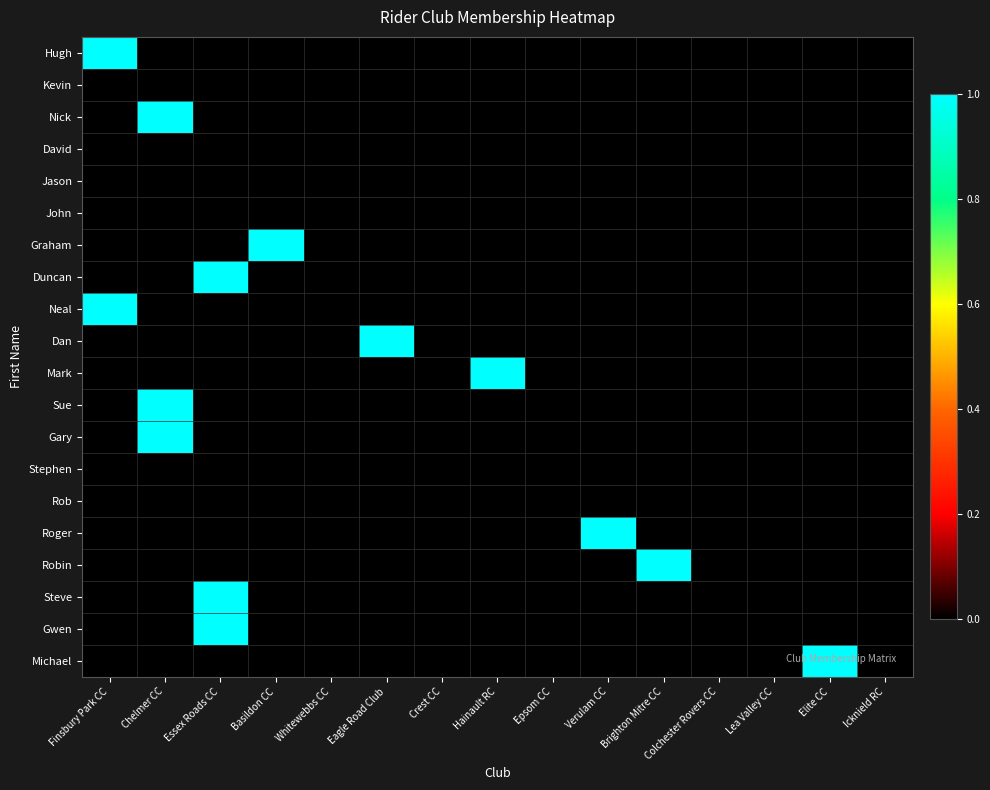

Which has a higher value, Epsom CC or Colchester Rovers CC?

Epsom CC